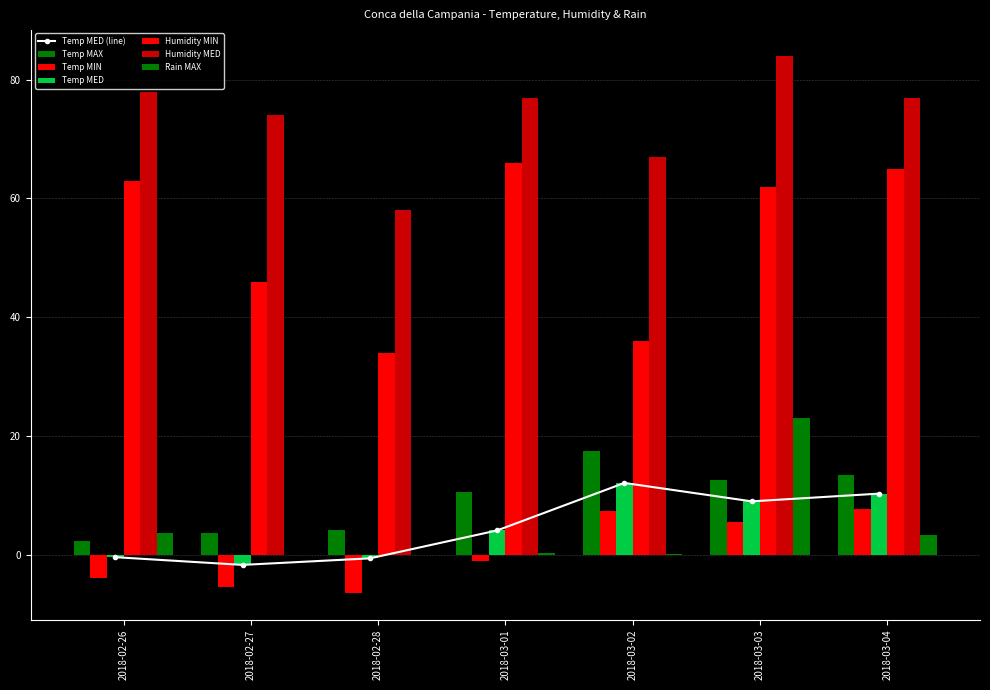

How many groups of bars are there?

7